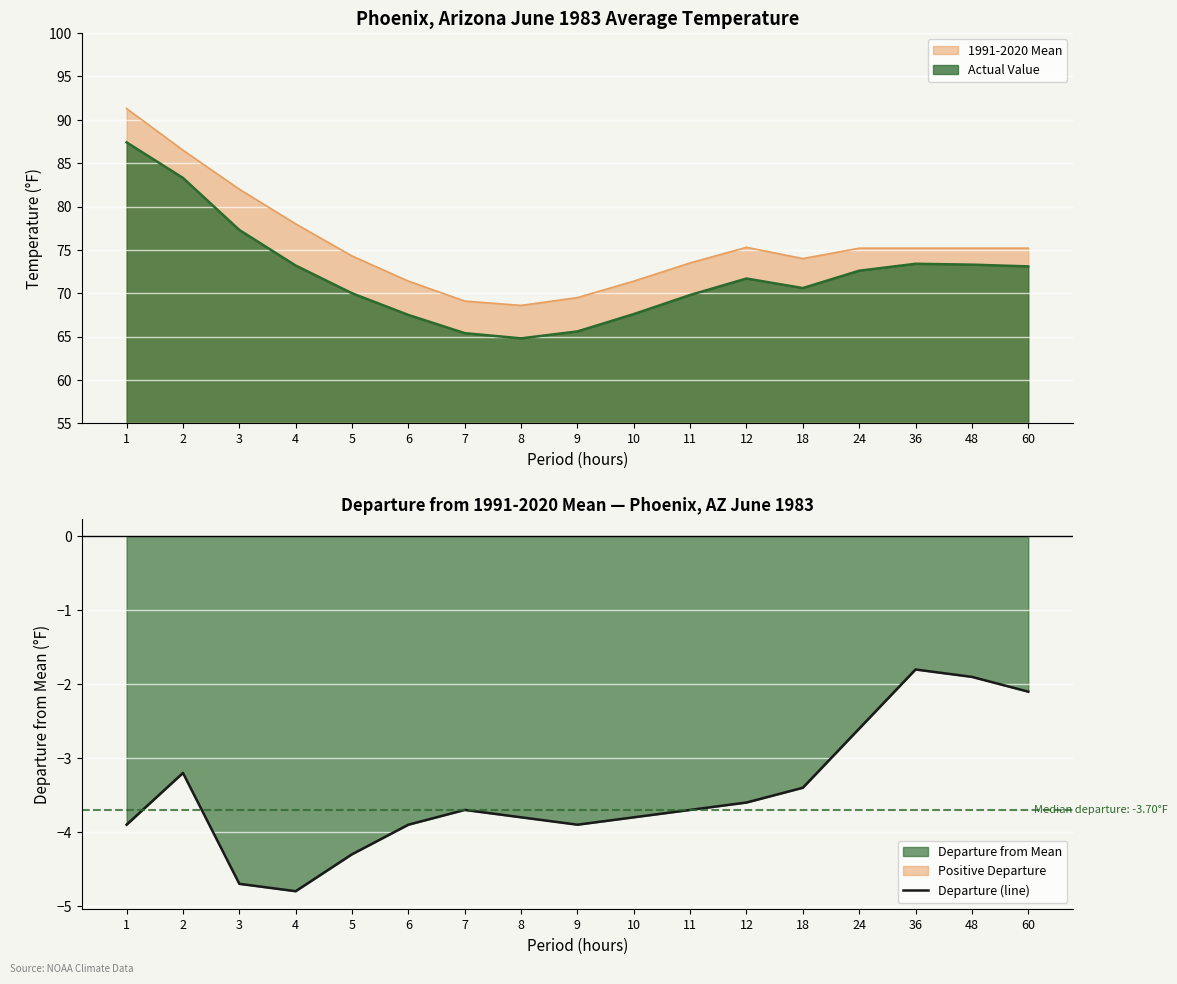

Reading right to left, what are all the values shown in this chart?

60=-2.1	48=-1.9	36=-1.8	24=-2.6	18=-3.4	12=-3.6	11=-3.7	10=-3.8	9=-3.9	8=-3.8	7=-3.7	6=-3.9	5=-4.3	4=-4.8	3=-4.7	2=-3.2	1=-3.9